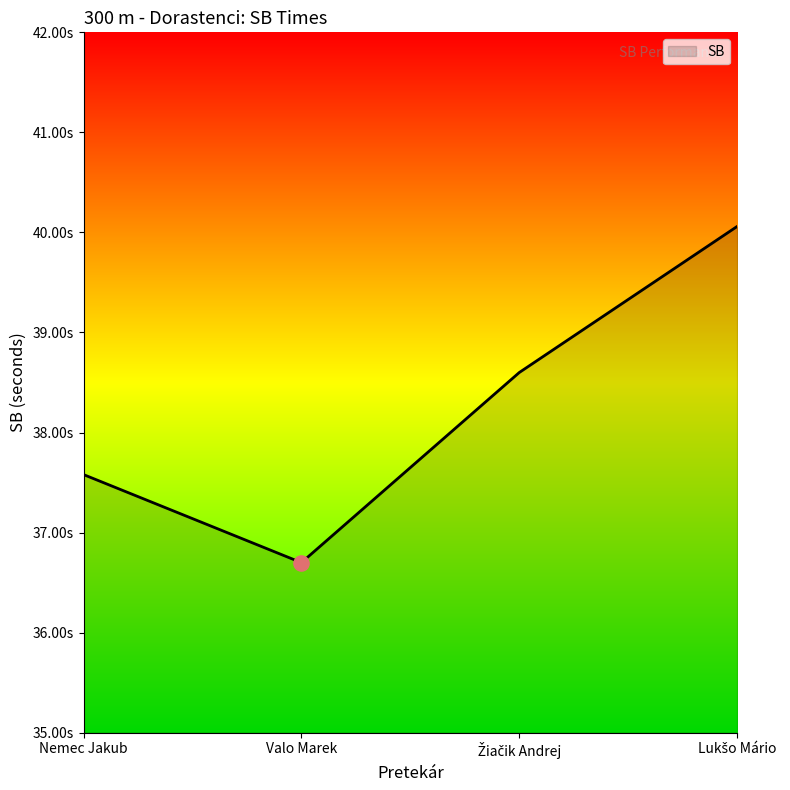

Which has a higher value, Lukšo Mário or Valo Marek?

Lukšo Mário